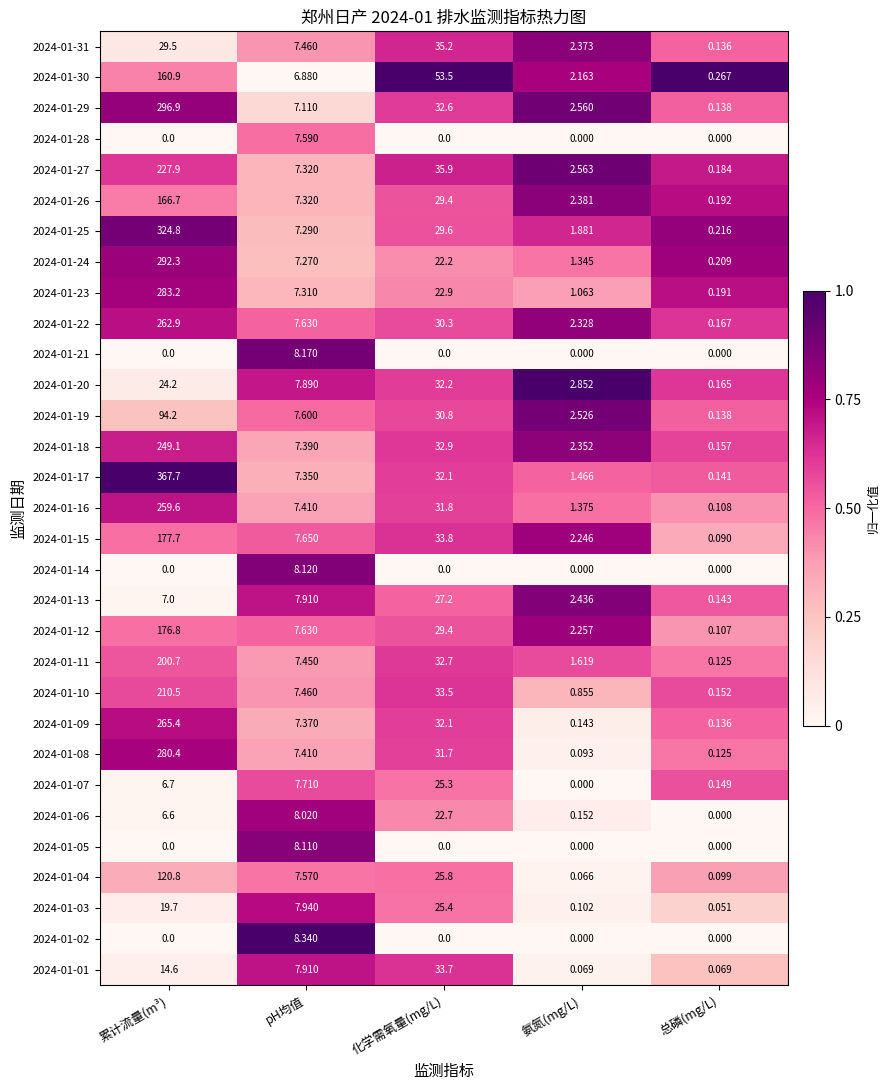

At which category is the sum across all series the highest?

累计流量(m³)